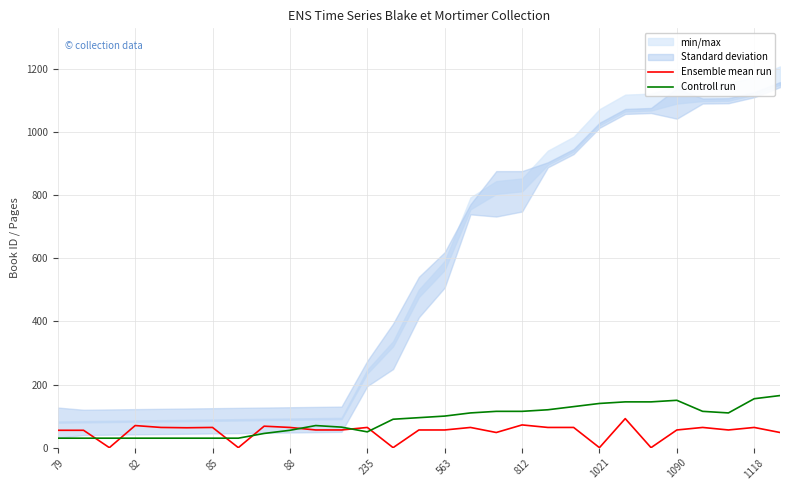

The Ensemble mean run series shows 0 at 1021. True or false?

True